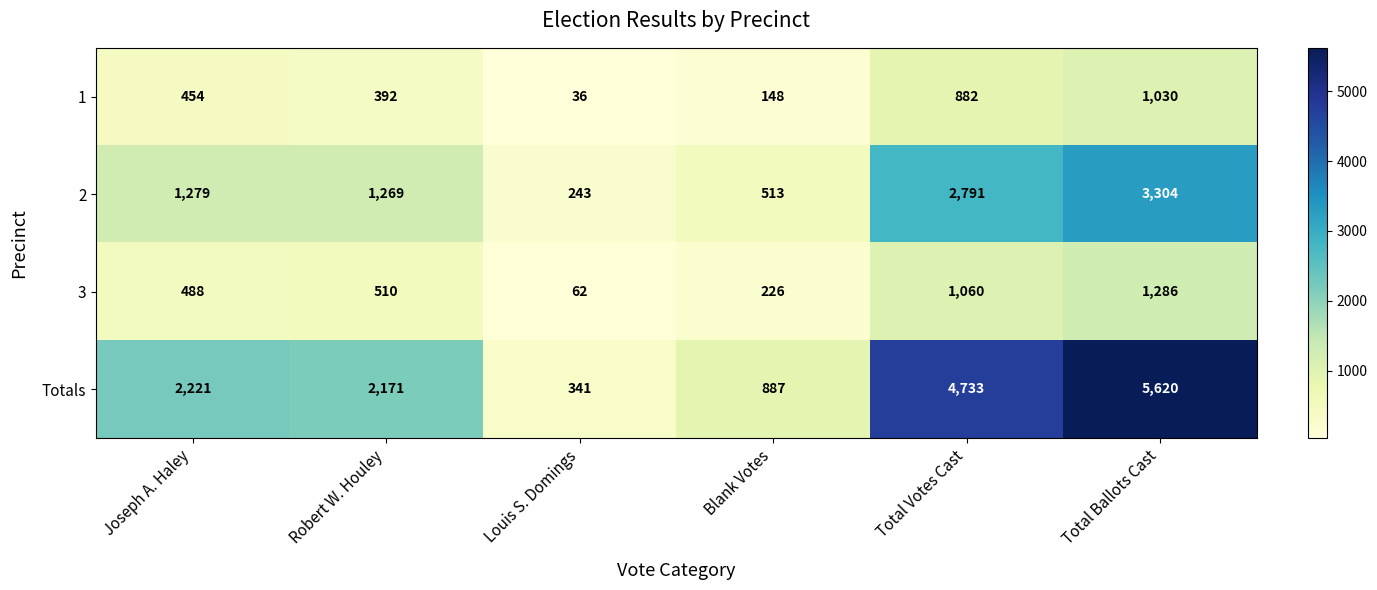

What is the approximate value of 2 at Blank Votes, to the nearest 100?

500